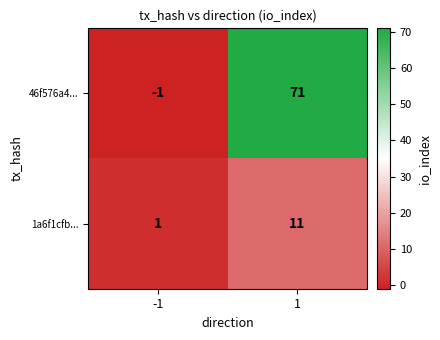

Reading left to right, extract all data points from this chart.

46f576a4...: -1	71
1a6f1cfb...: 1	11